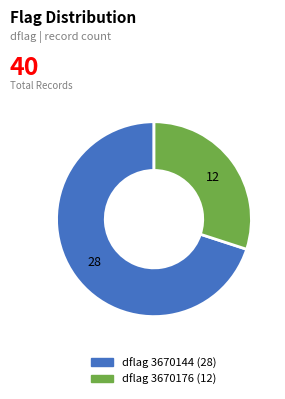

Is there any slice that represents more than half of the pie?

Yes